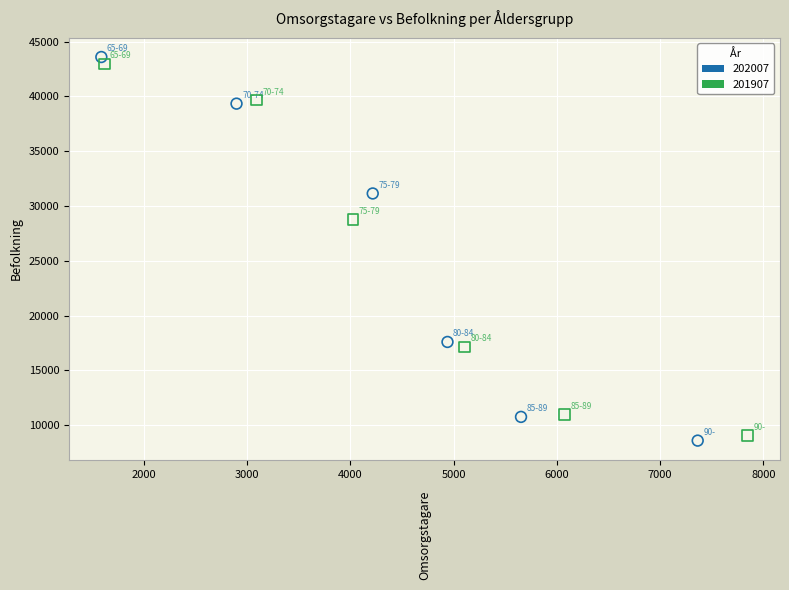

Which series has the widest spread of Y values?

202007